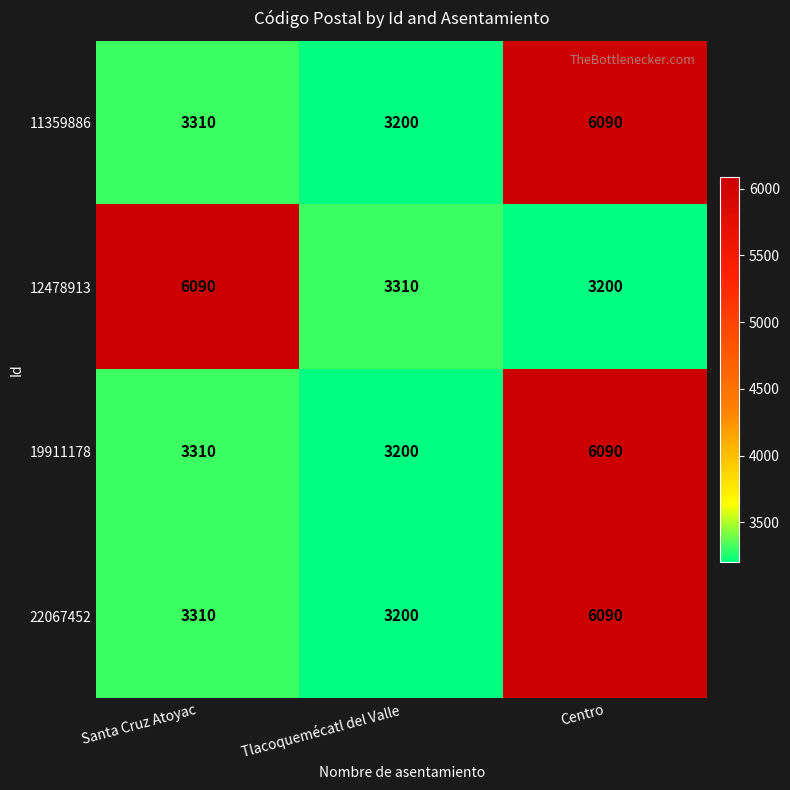

True or false: 11359886 has a value of 1314 at Tlacoquemécatl del Valle.

False